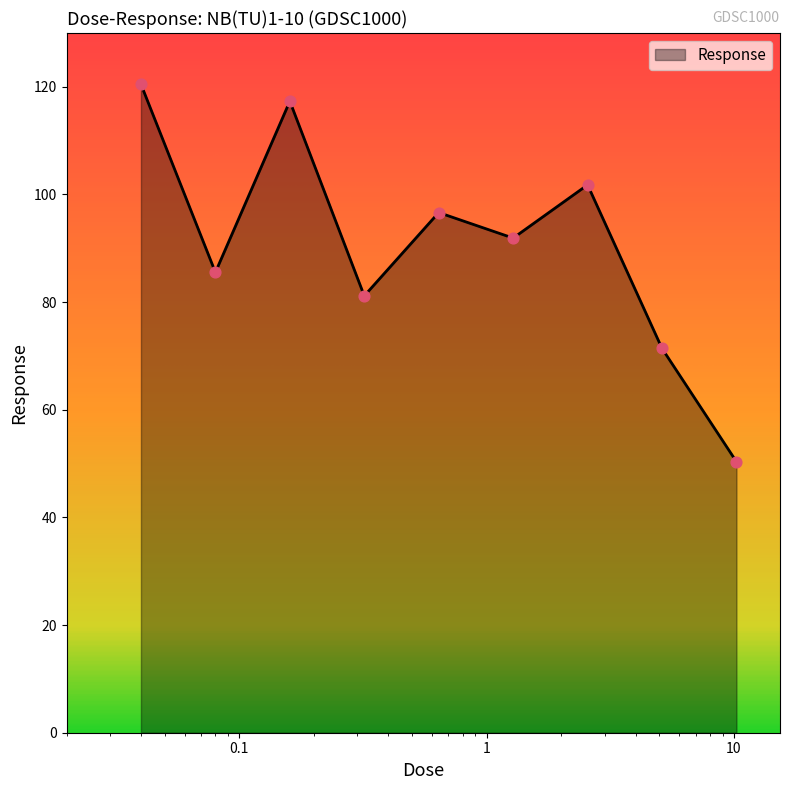

What is the minimum value shown in the chart?

50.4